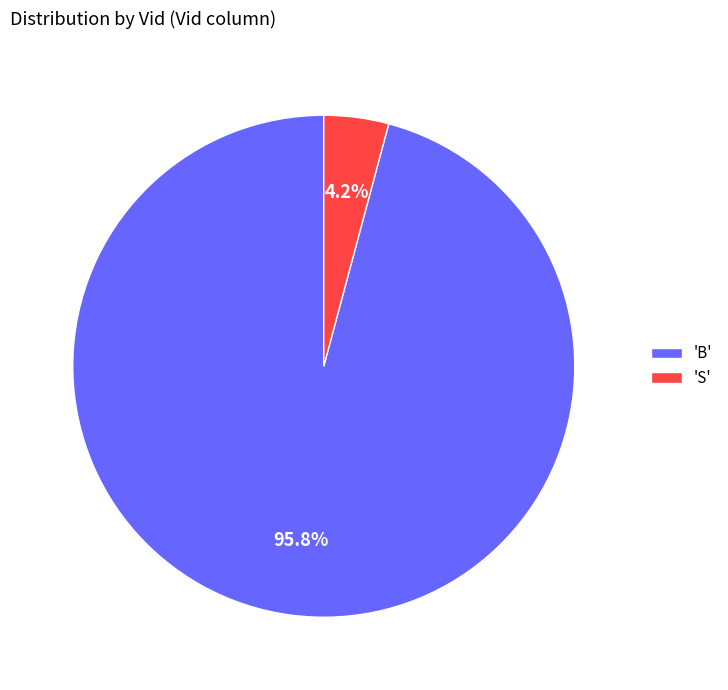

Which category accounts for the majority?

'B'